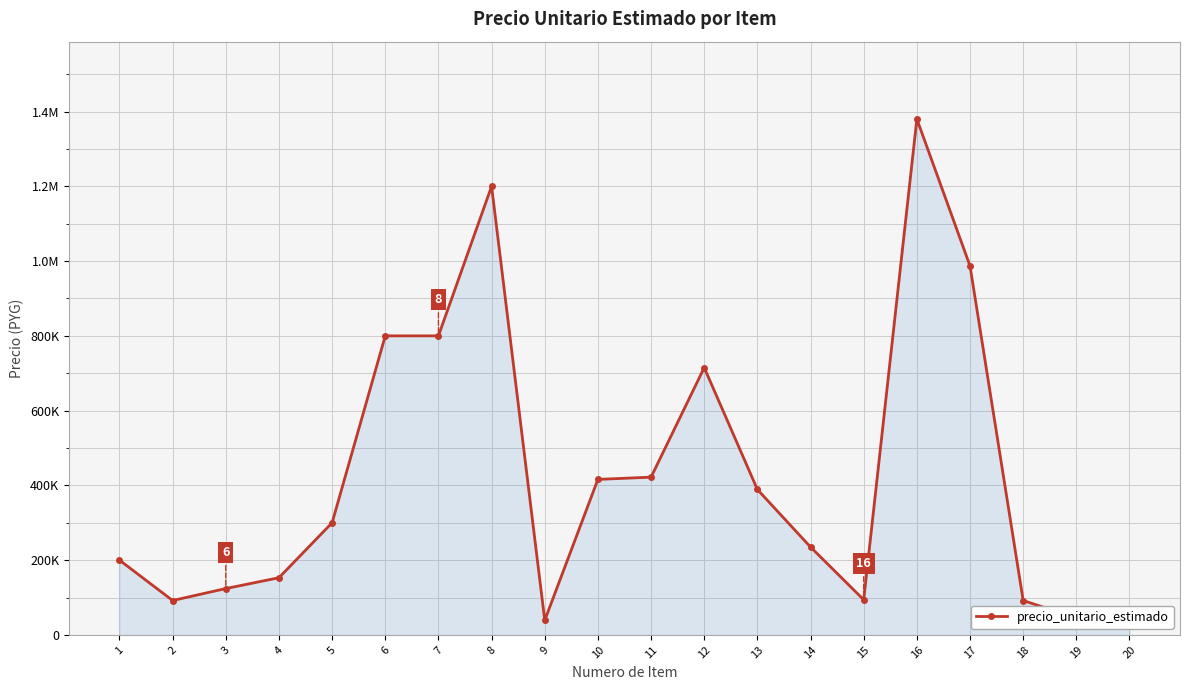

Rank the categories by value from lowest to highest.

9, 20, 19, 2, 18, 15, 3, 4, 1, 14, 5, 13, 10, 11, 12, 6, 7, 17, 8, 16